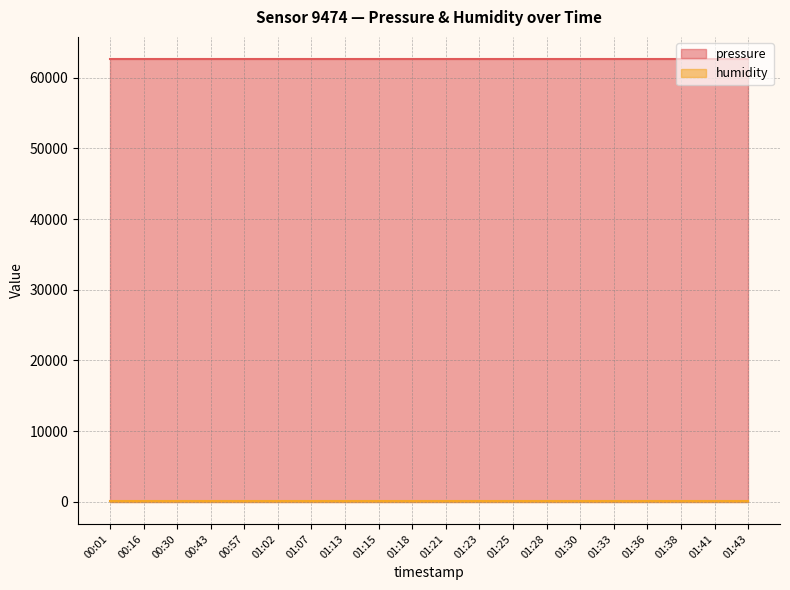

Is the value of humidity at 00:30 greater than the value of pressure at 01:38?

No